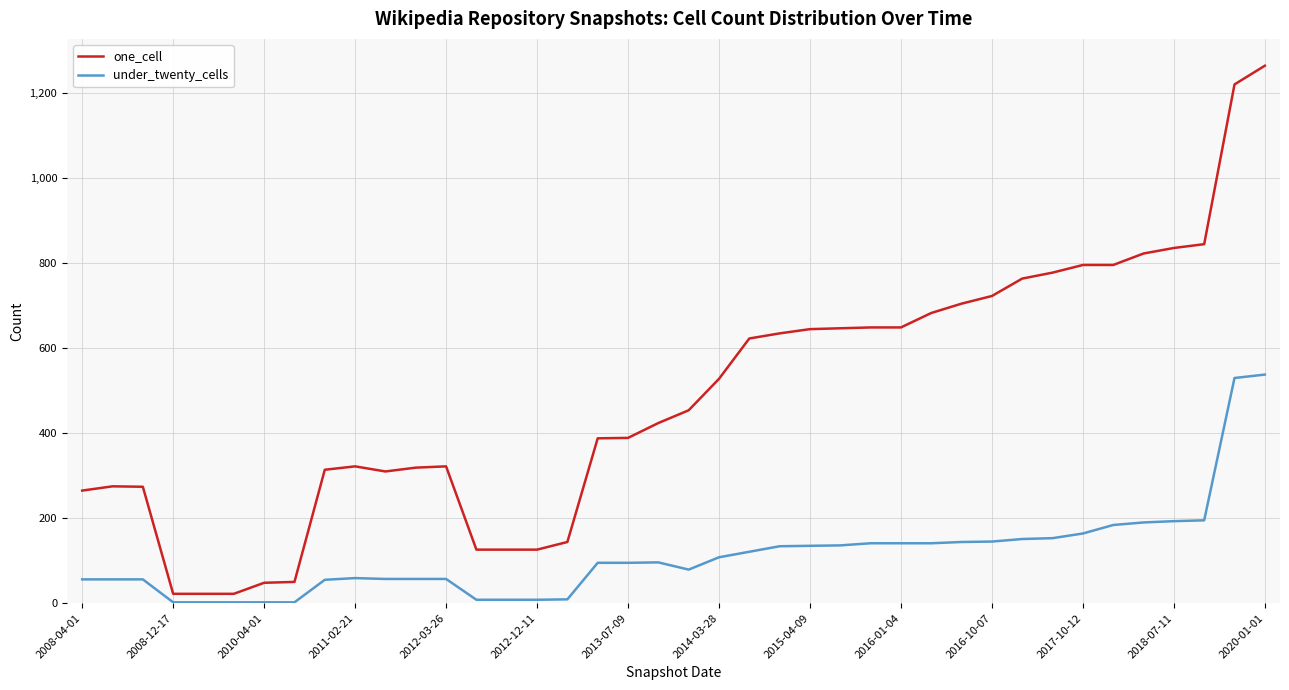

What is the difference between the maximum and minimum values in the one_cell series?

1243